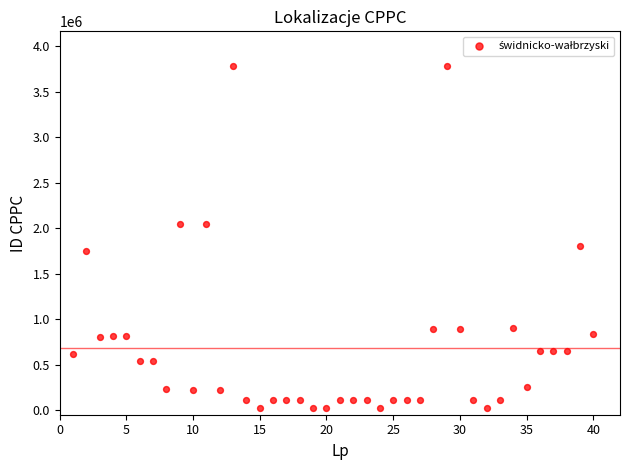

What is the range of Y values (max minus min)?

3759054